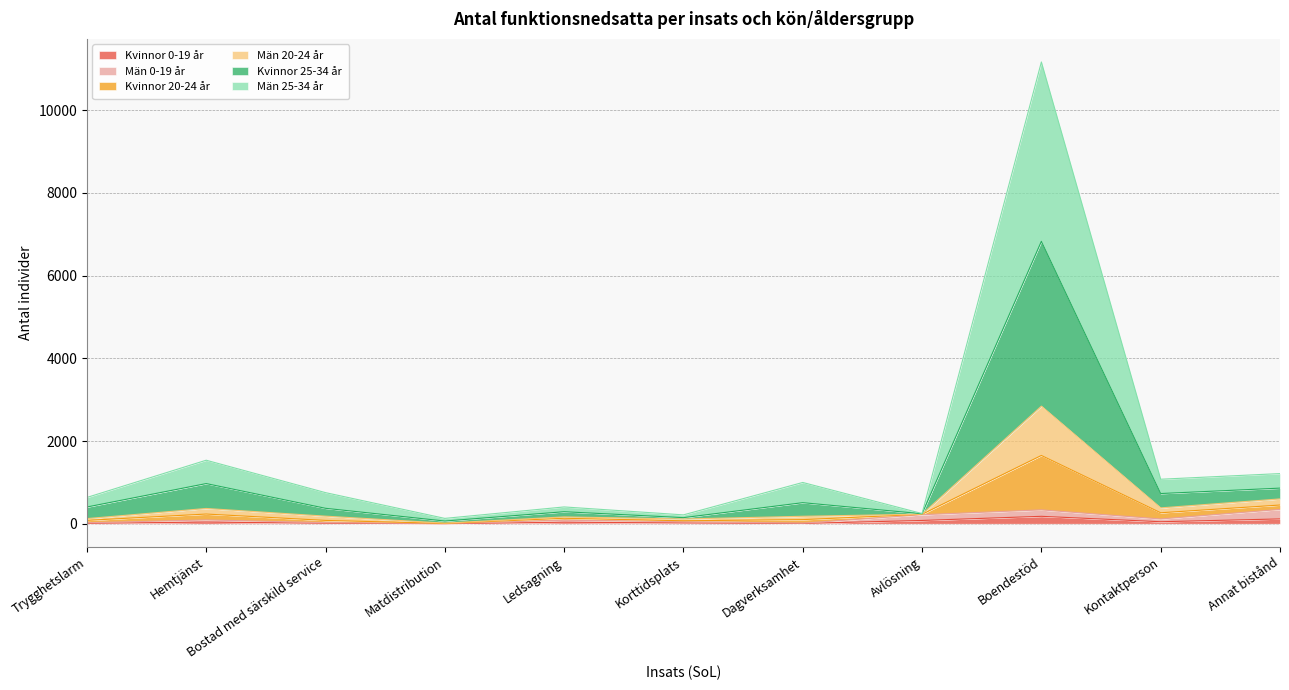

What is the label of the 9th point from the right?

Bostad med särskild service